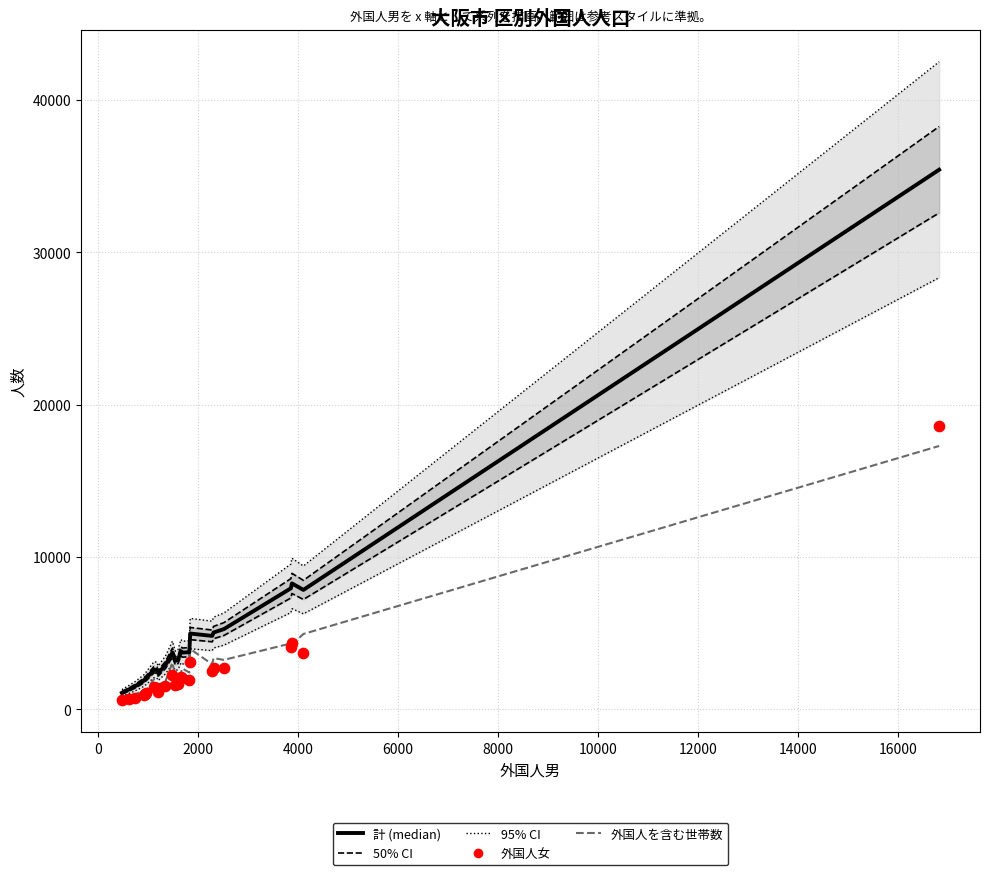

Which series contains the highest Y value?

計 (median)